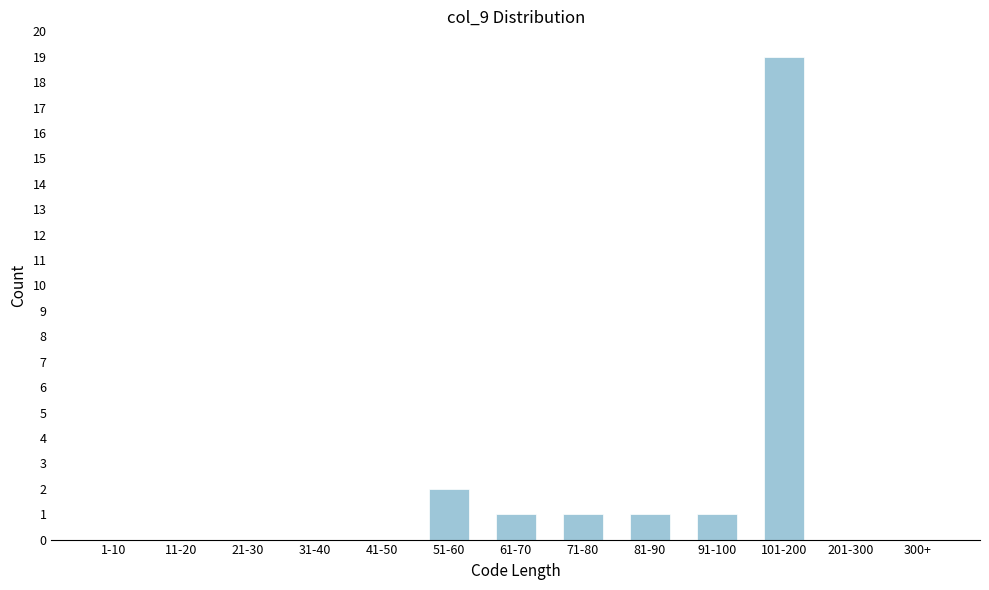

Reading left to right, extract all data points from this chart.

1-10=0	11-20=0	21-30=0	31-40=0	41-50=0	51-60=2	61-70=1	71-80=1	81-90=1	91-100=1	101-200=19	201-300=0	300+=0